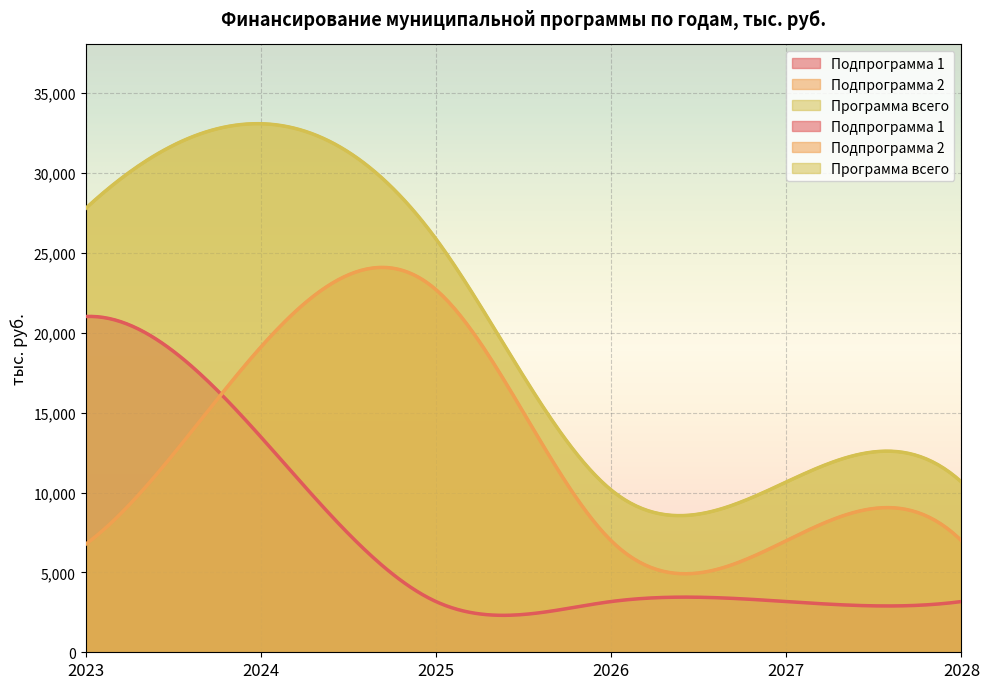

True or false: Программа всего and Подпрограмма 2 intersect in this chart.

False